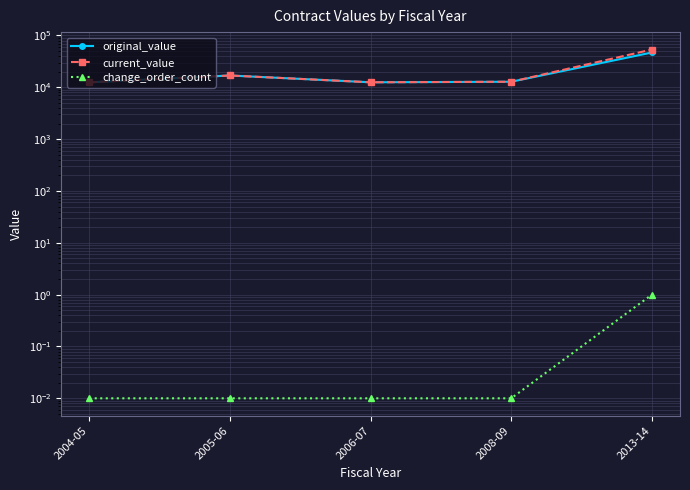

Rank the categories by current_value value from highest to lowest.

2013-14, 2005-06, 2008-09, 2006-07, 2004-05